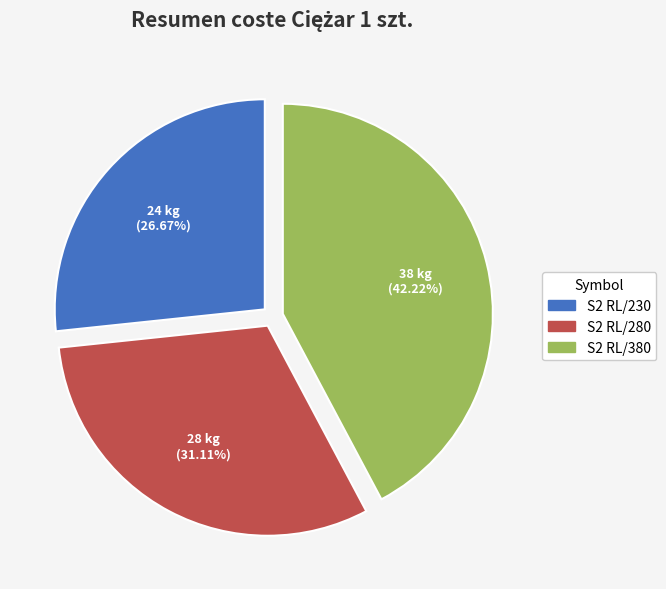

To the nearest percent, what percentage of the pie is S2 RL/230?

27%